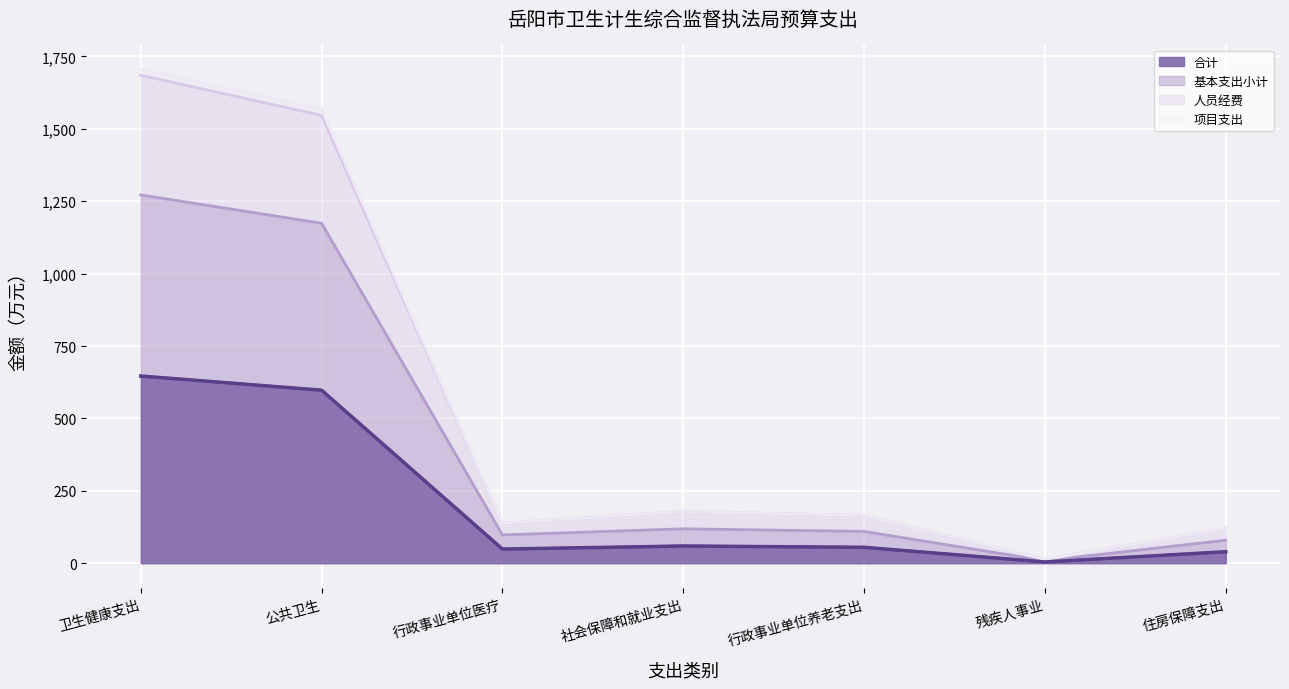

What is the smallest value displayed?

4.5